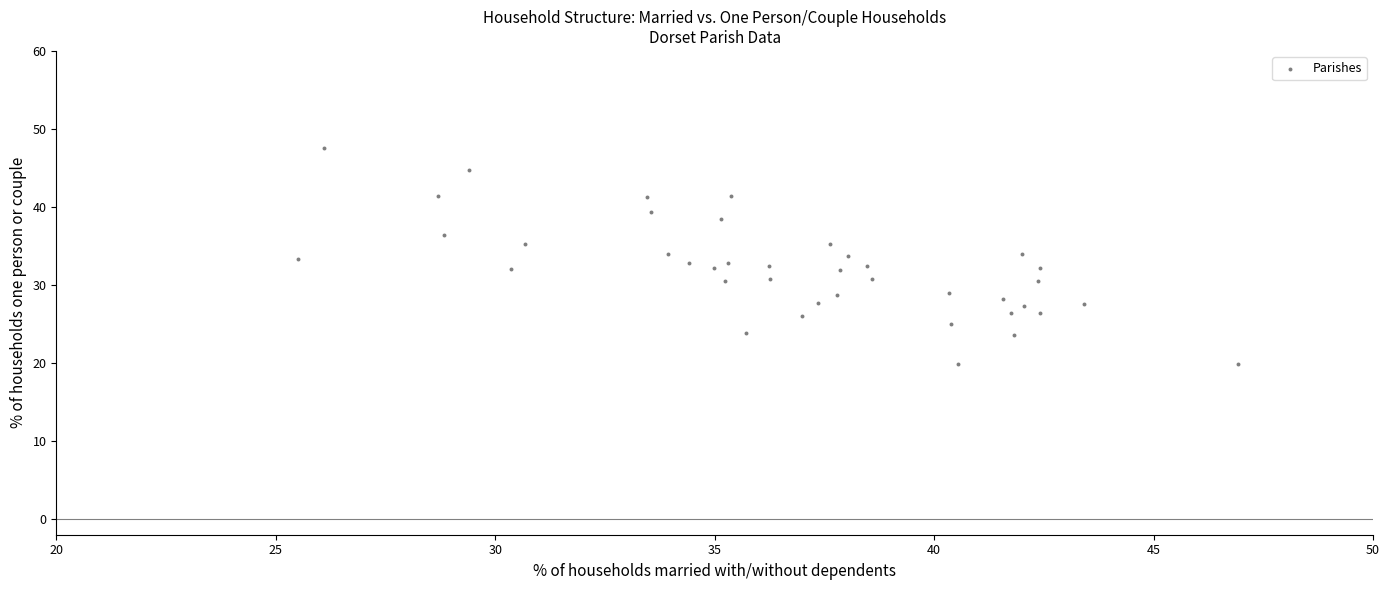

What is the range of X values (max minus min)?

21.4